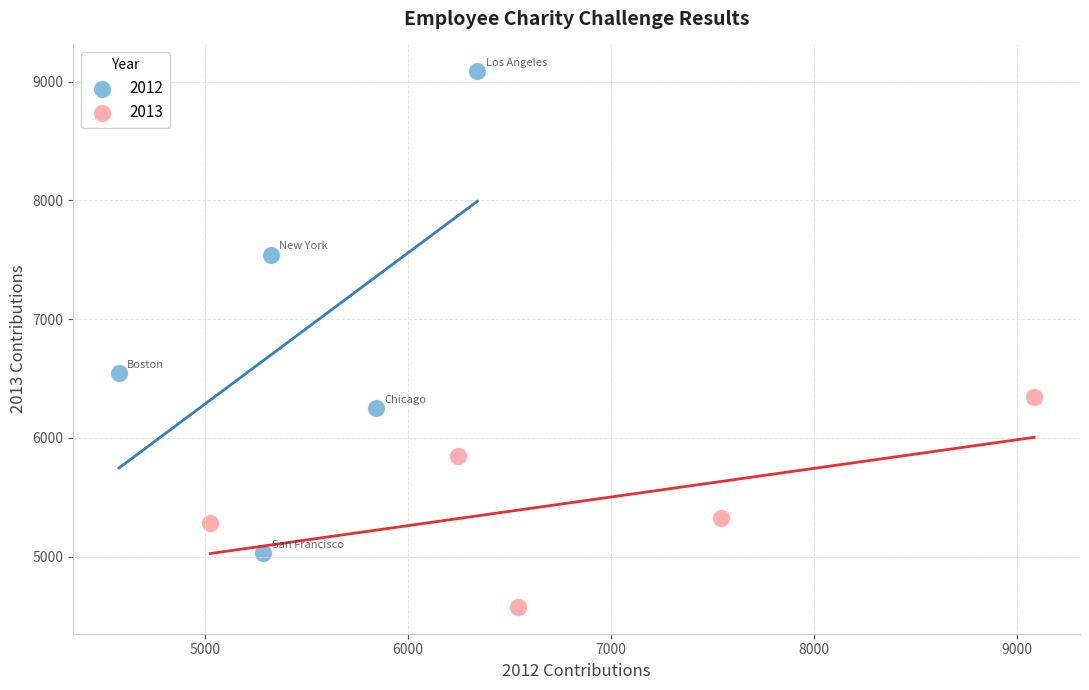

Which series contains the highest Y value?

2012